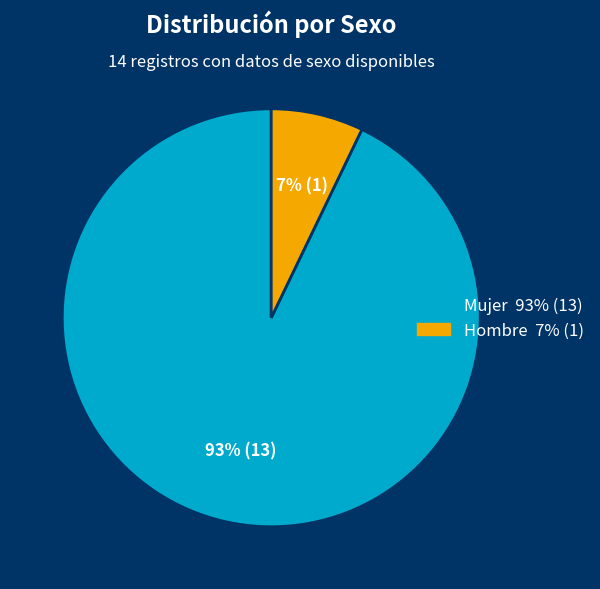

To the nearest percent, what portion does Hombre represent?

7%